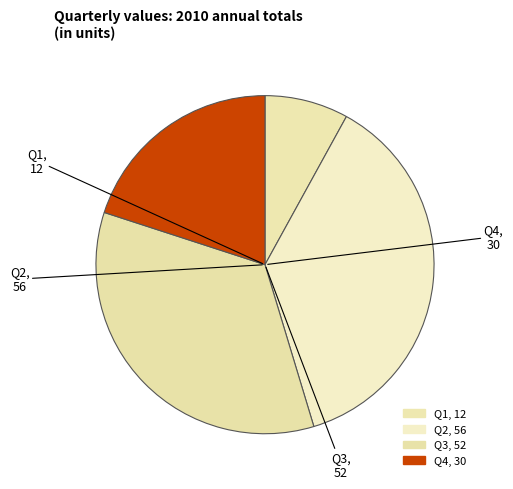

To the nearest percent, what is the combined percentage of Q2 and Q1?

45%